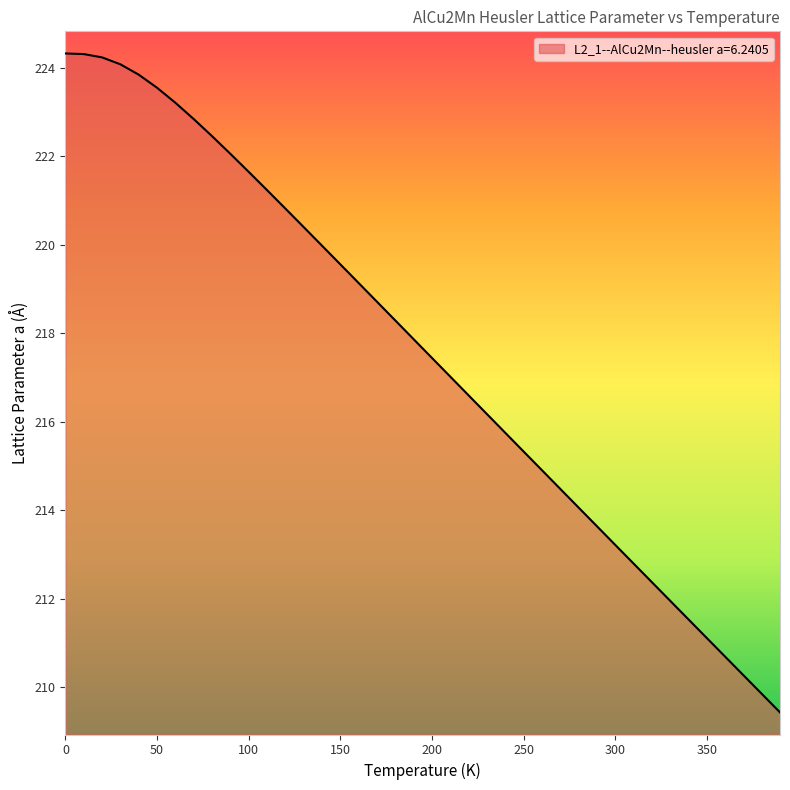

What is the difference between the maximum and minimum values?

14.9